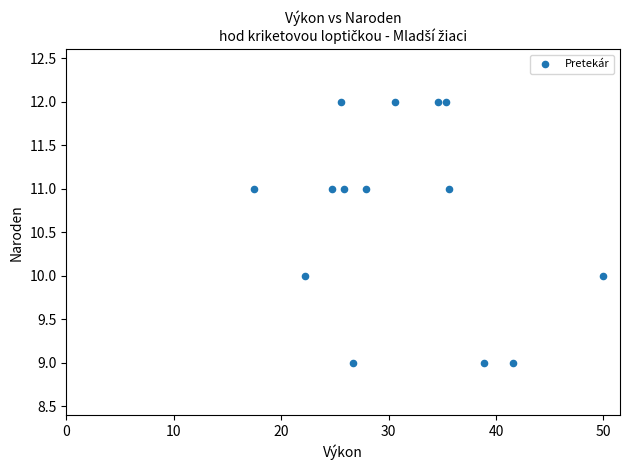

What is the range of Y values (max minus min)?

3